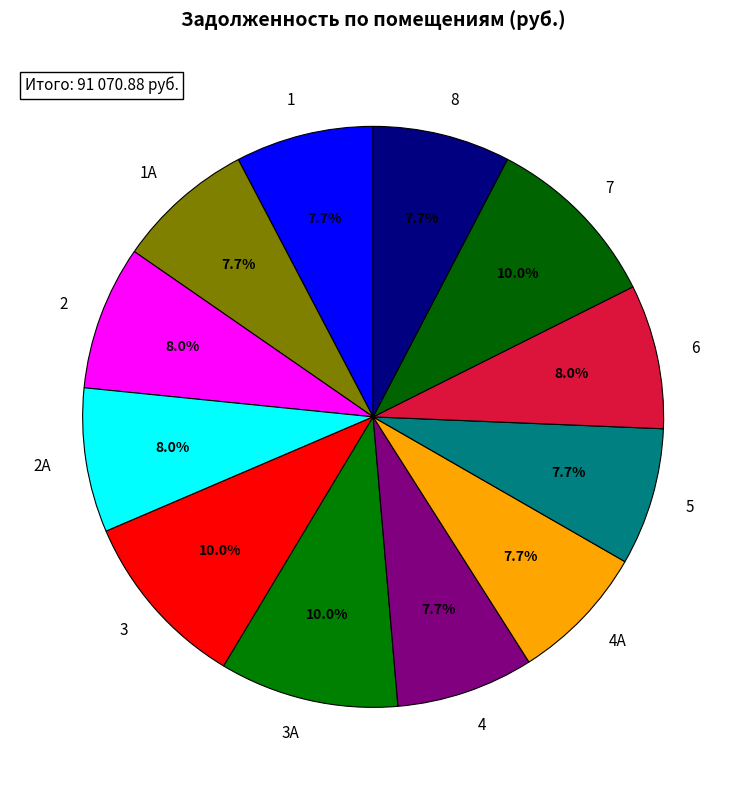

What is the total percentage of 6 and 1А?

15.7%